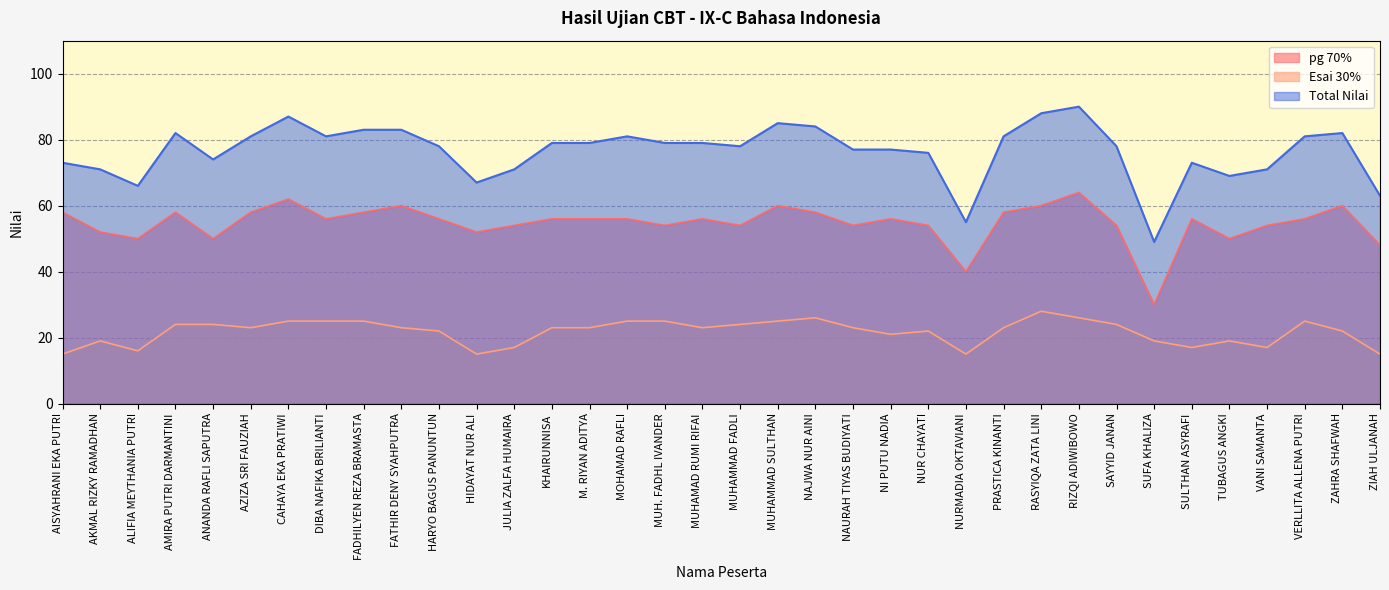

True or false: Esai 30% and Total Nilai cross at least once.

False